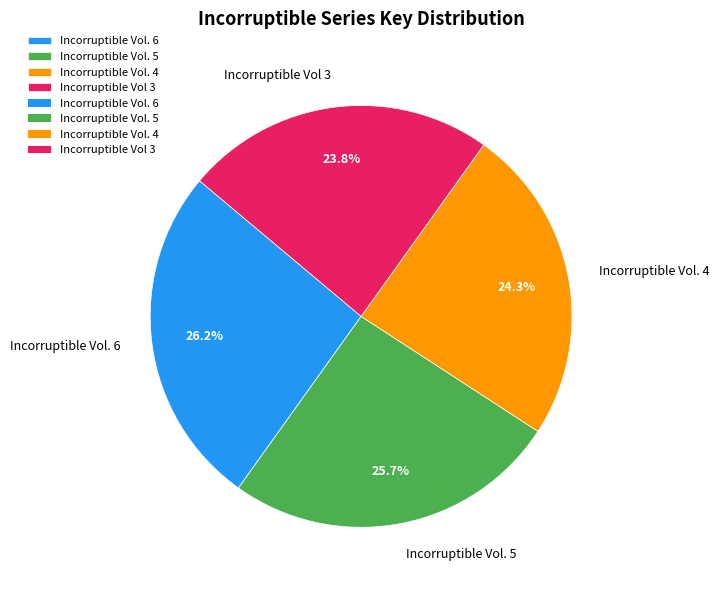

Rank the categories by value from highest to lowest.

Incorruptible Vol. 6, Incorruptible Vol. 5, Incorruptible Vol. 4, Incorruptible Vol 3